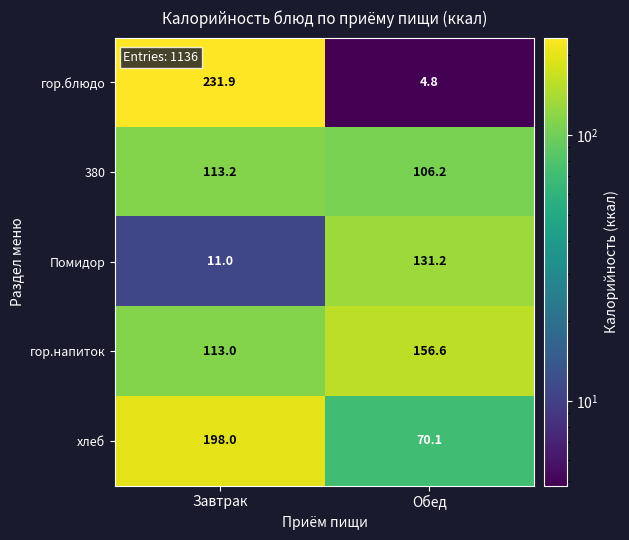

What is the greatest value displayed?

231.9